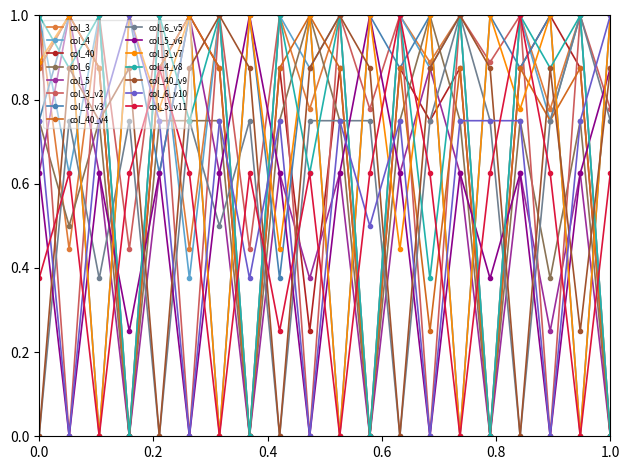

How many data points in col_3_v7 are less than 1?

10